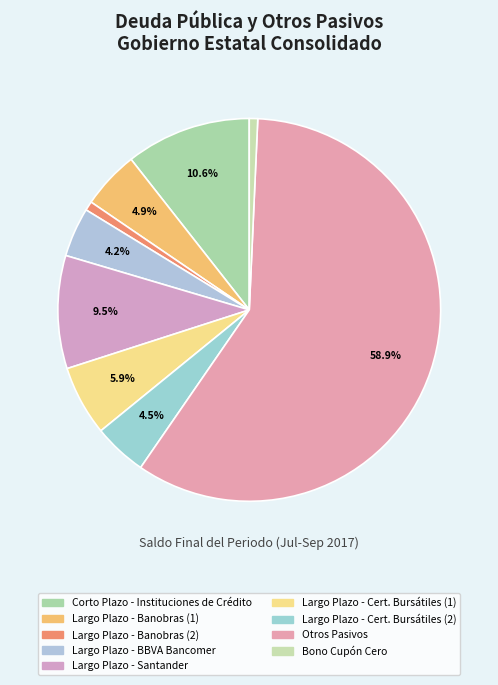

What is the ratio of the value at Largo Plazo - BBVA Bancomer to the value at Largo Plazo - Cert. Bursátiles (1)?

0.7